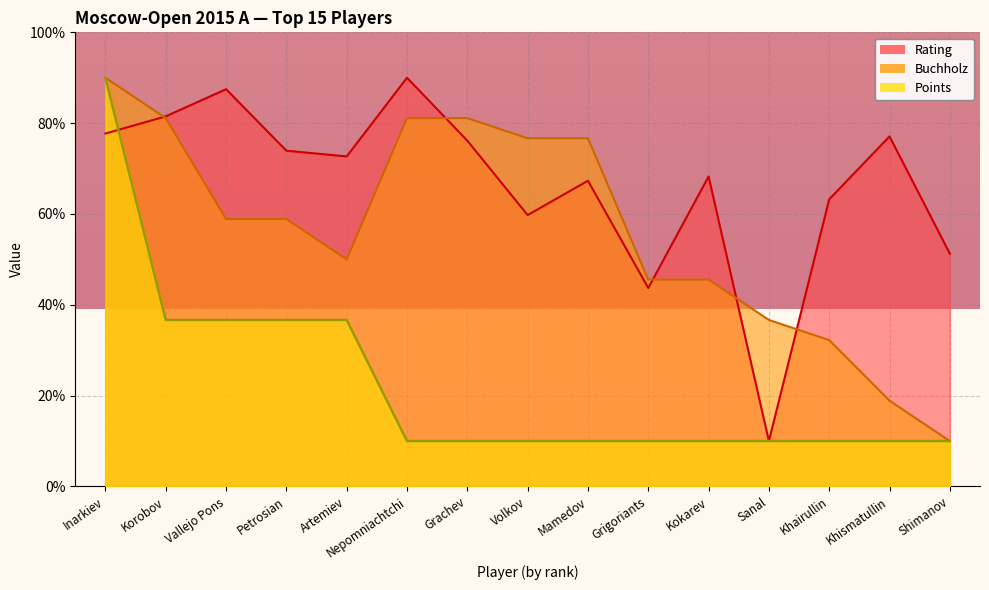

What is the sum of the Points values at Khairullin and Shimanov?

20.0